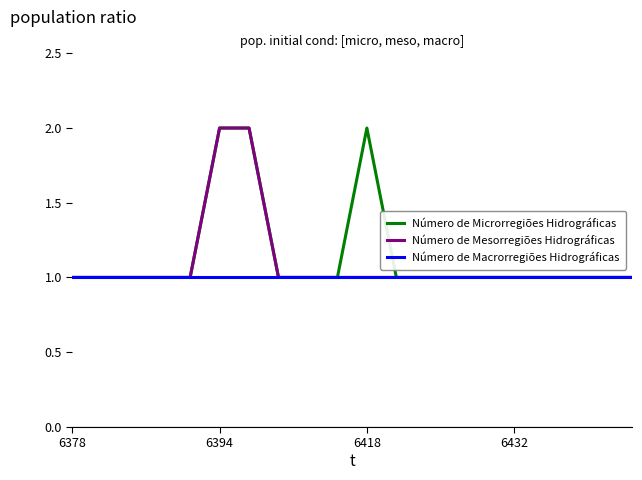

How many lines are shown in the chart?

3